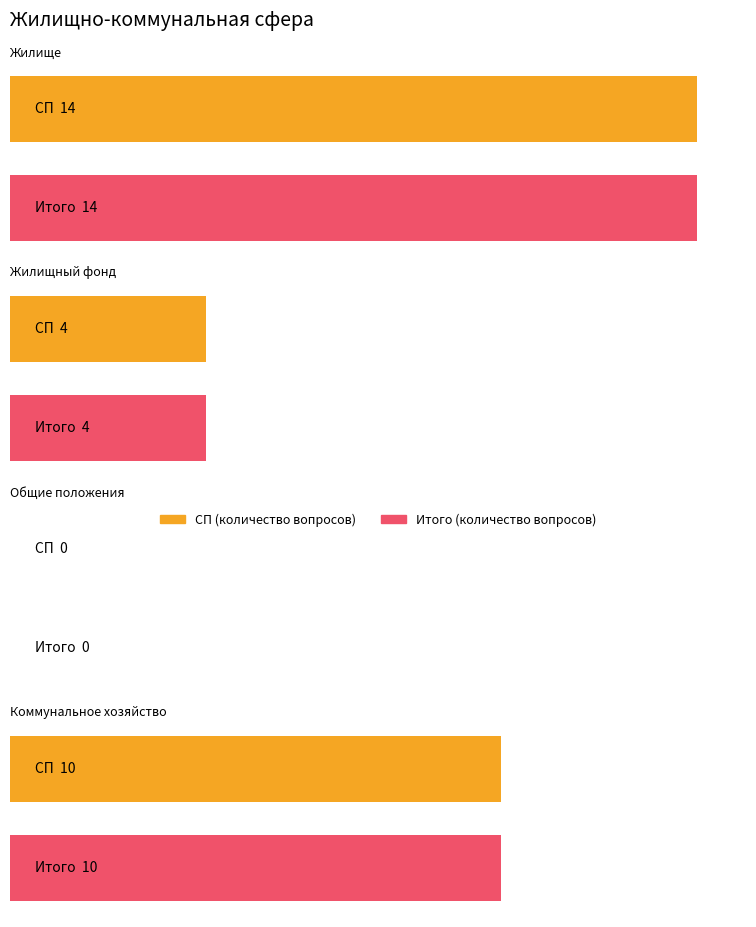

Rank the series at Жилище from lowest to highest value.

Количество рассмотренных вопросов (СП), Количество рассмотренных вопросов (Итого)